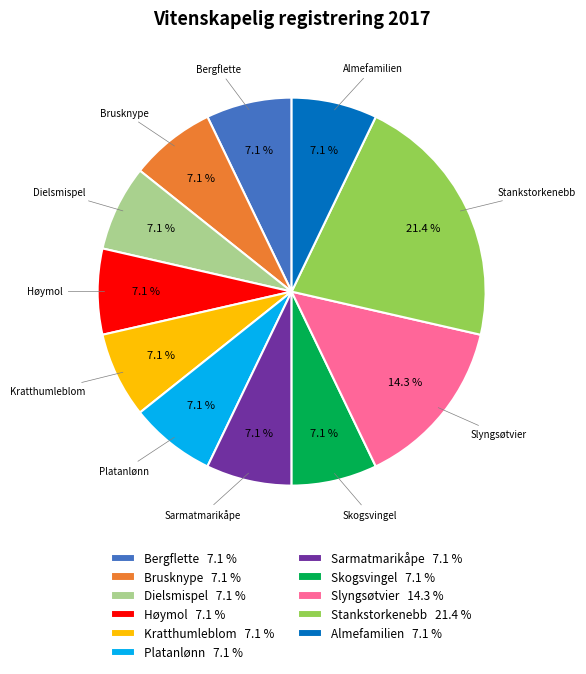

Count the number of slices in the pie.

11